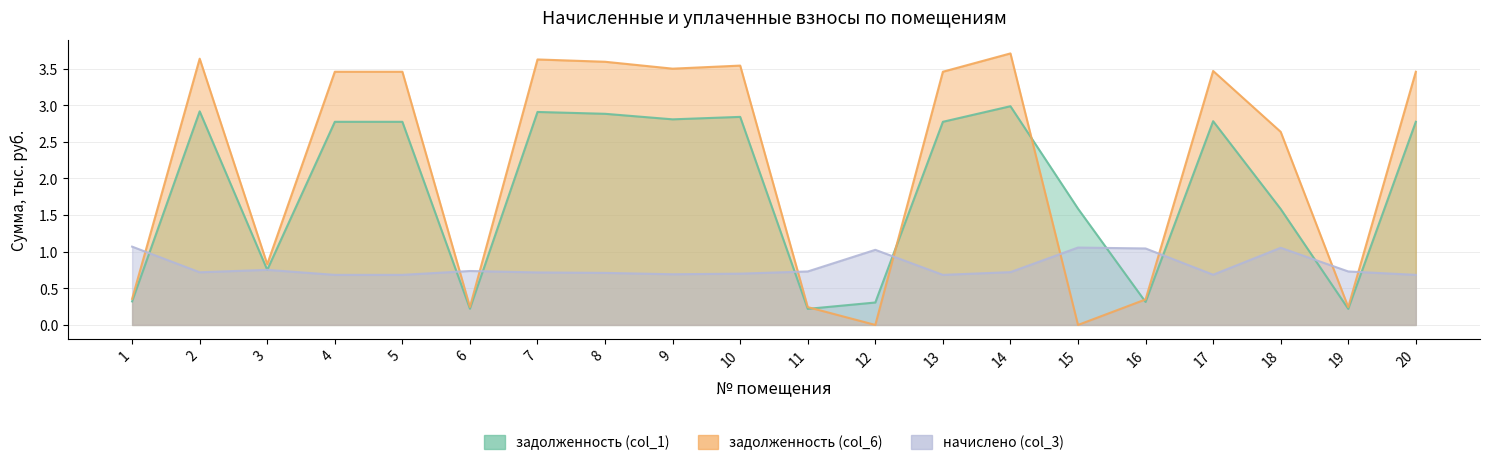

After their last crossing, which series has the higher values: задолженность (col_6) or начислено (col_3)?

задолженность (col_6)